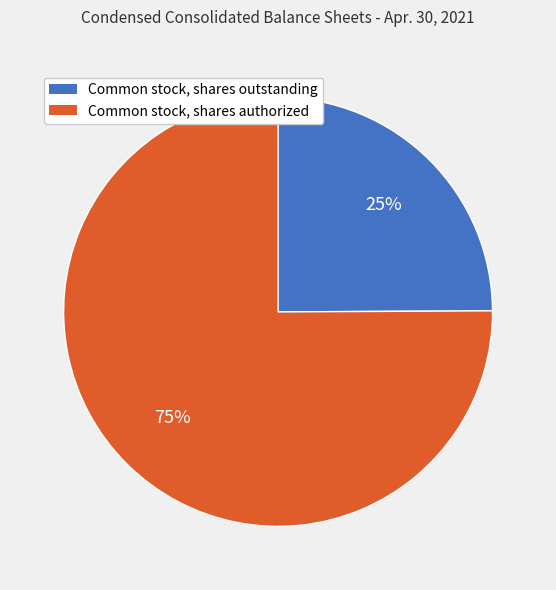

Which slice is the largest?

Common stock, shares authorized